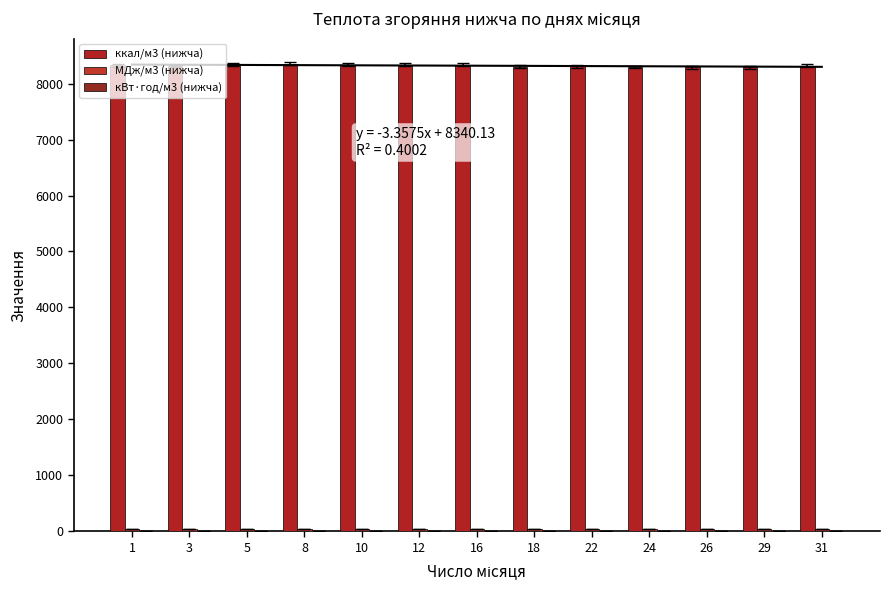

Which label corresponds to the largest value in the chart?

8